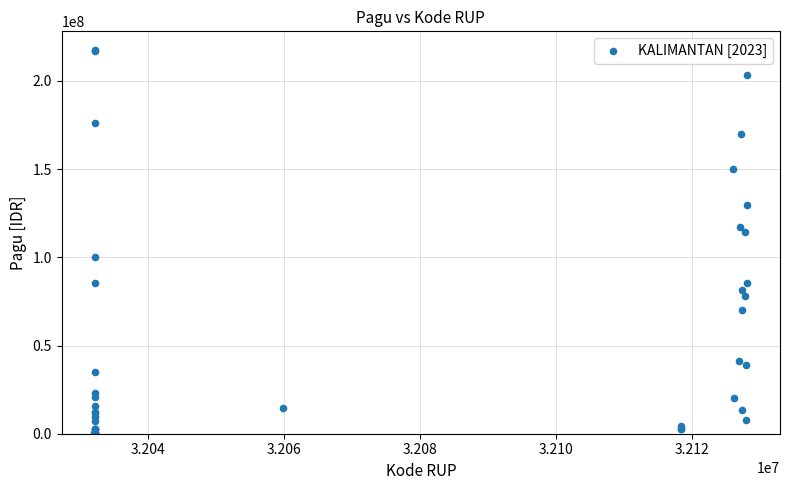

What Y value in the scatter plot is closest to 108830000?

114296000